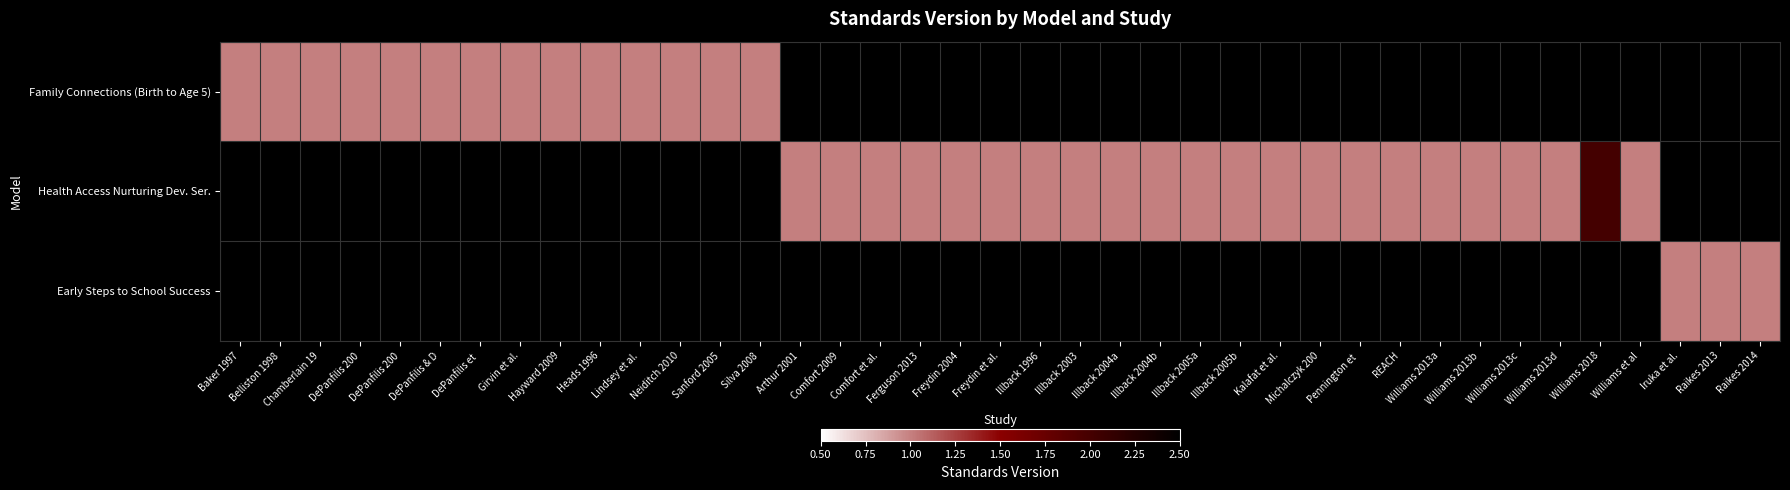

What is the difference between the highest and lowest values at Ferguson 2013?

1